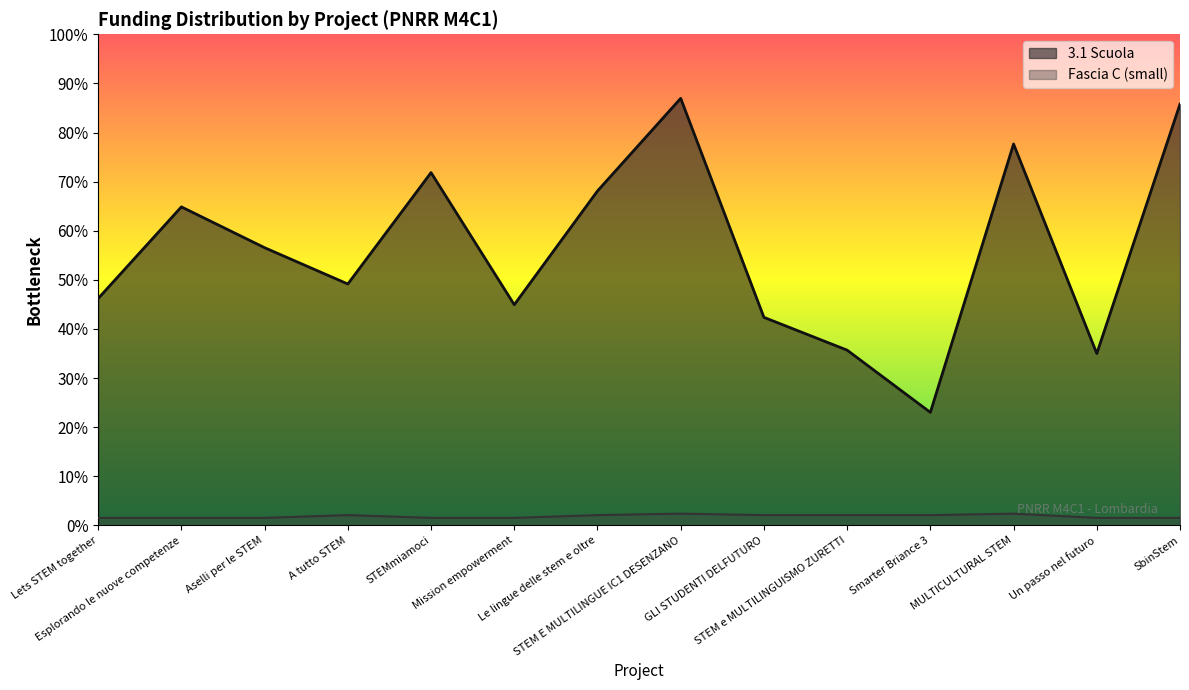

True or false: Fascia C (small) and 3.1 Scuola cross at least once.

False